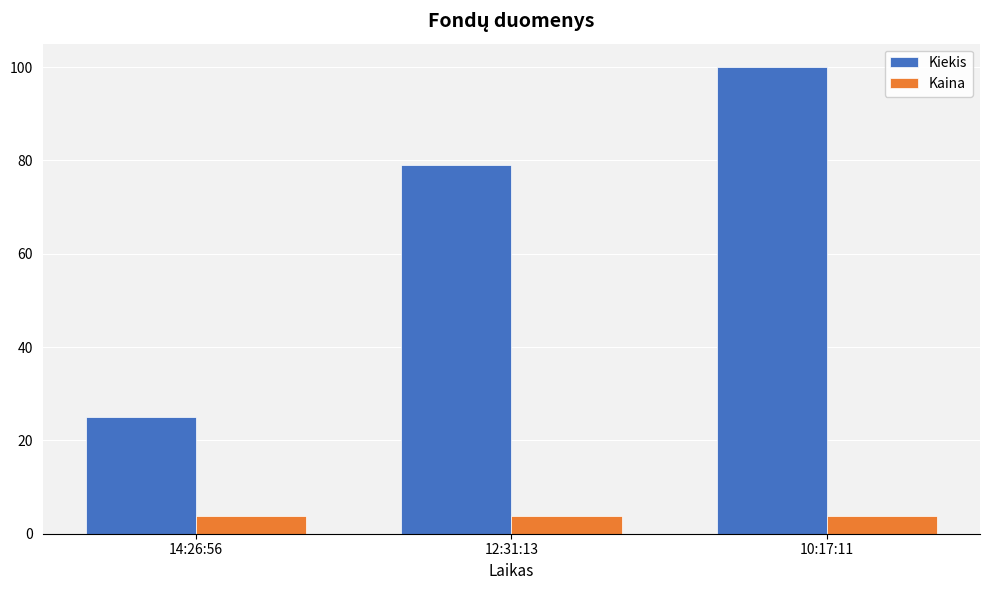

Which series changed the most between 14:26:56 and 10:17:11?

Kiekis